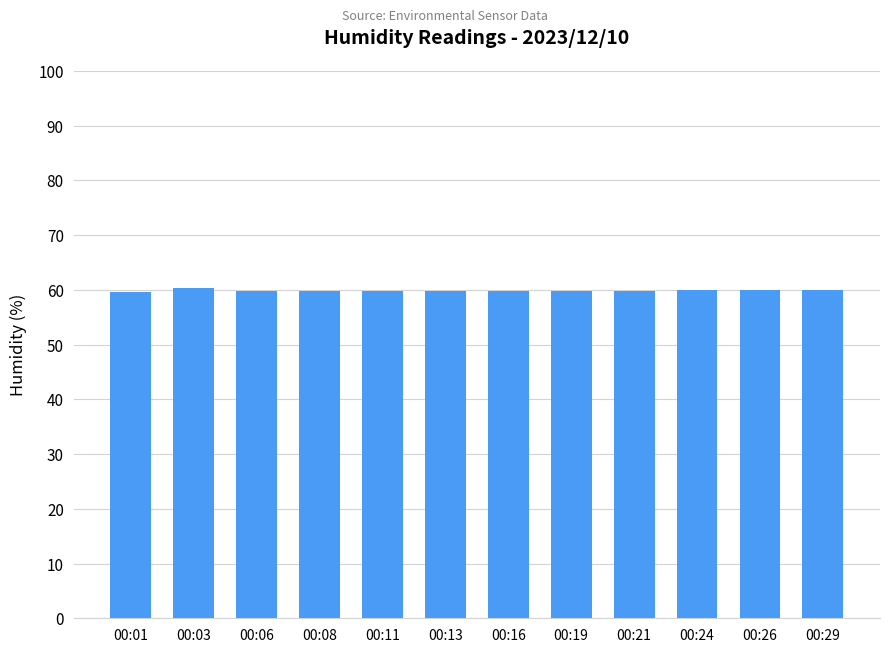

What is the average value?

59.8